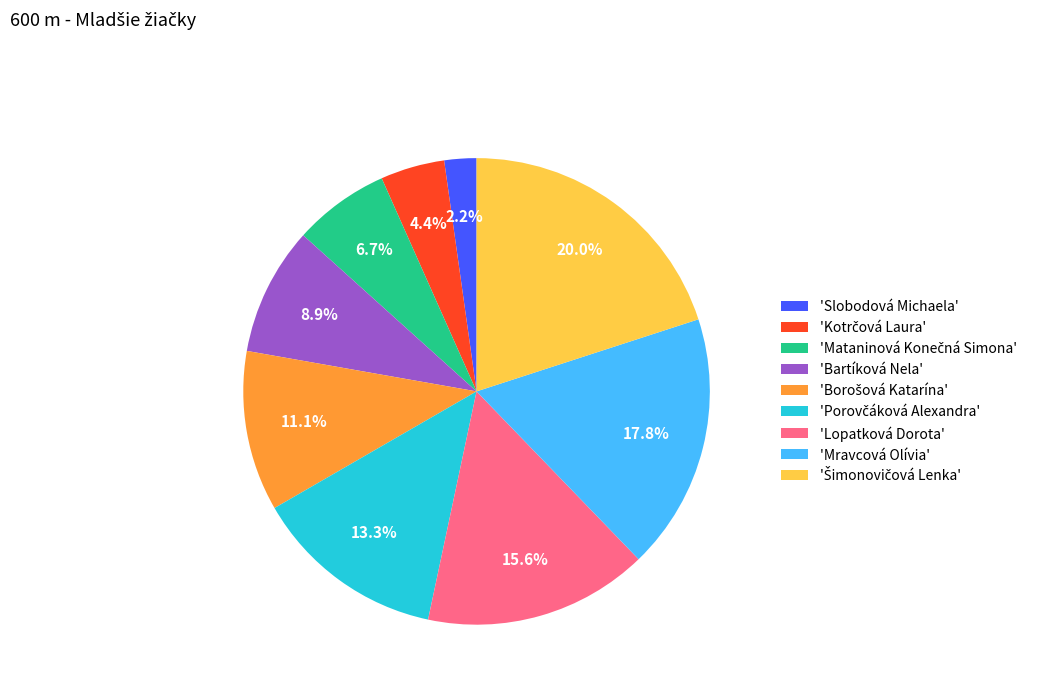

How much of the chart is everything except 'Lopatková Dorota'?

84.4%